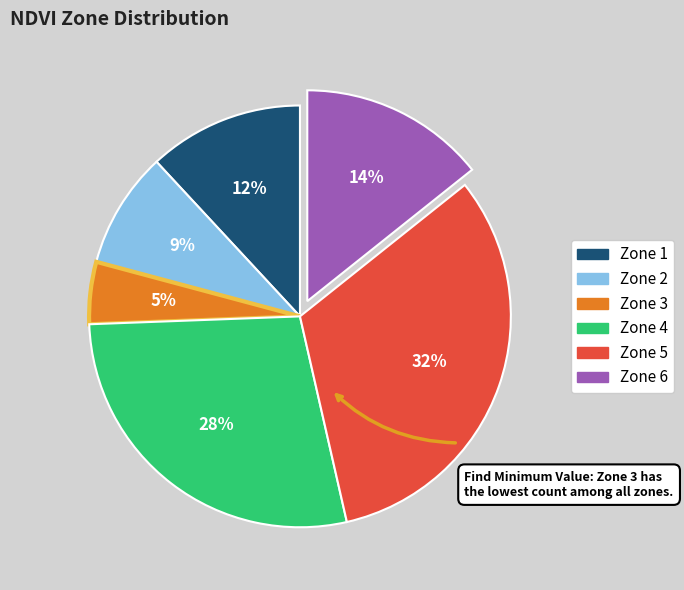

To the nearest percent, what is the difference between the largest and smallest slice percentages?

27%